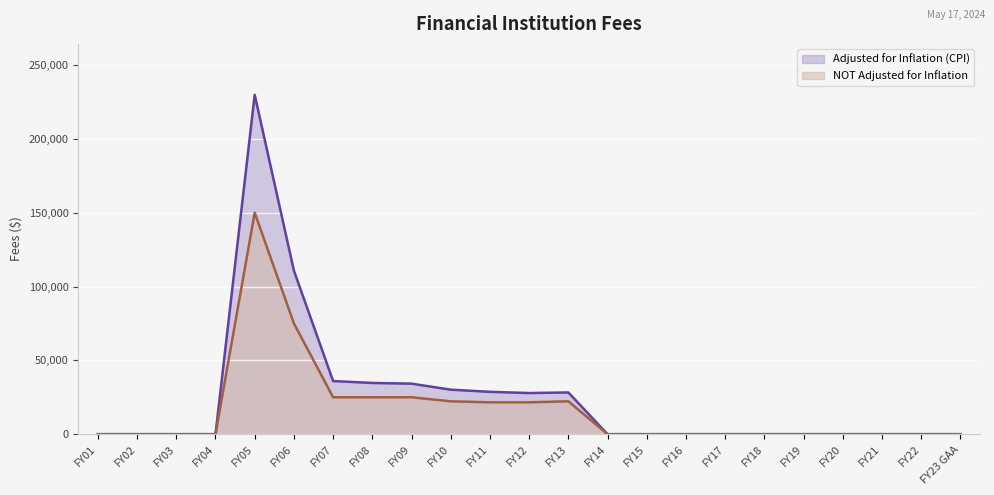

What is the maximum value for Adjusted for Inflation (CPI)?

229871